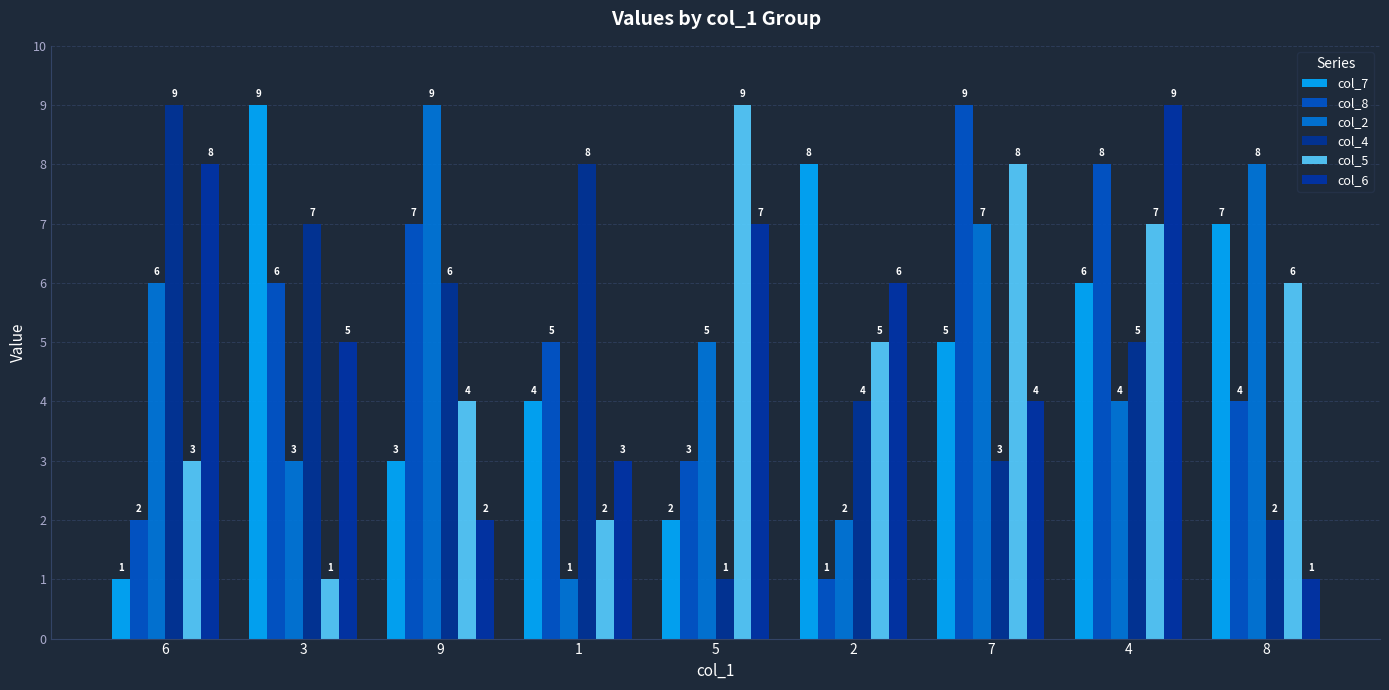

What are all the series names shown in the legend?

col_7, col_8, col_2, col_4, col_5, col_6